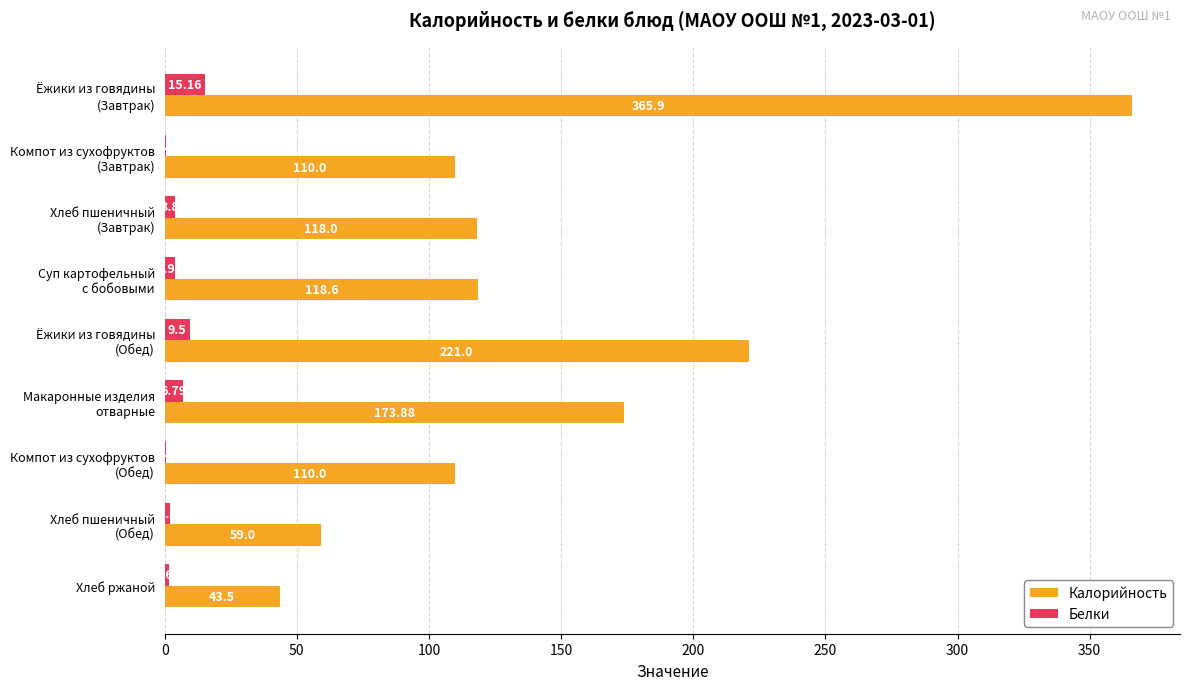

What are all the series names shown in the legend?

Калорийность, Белки